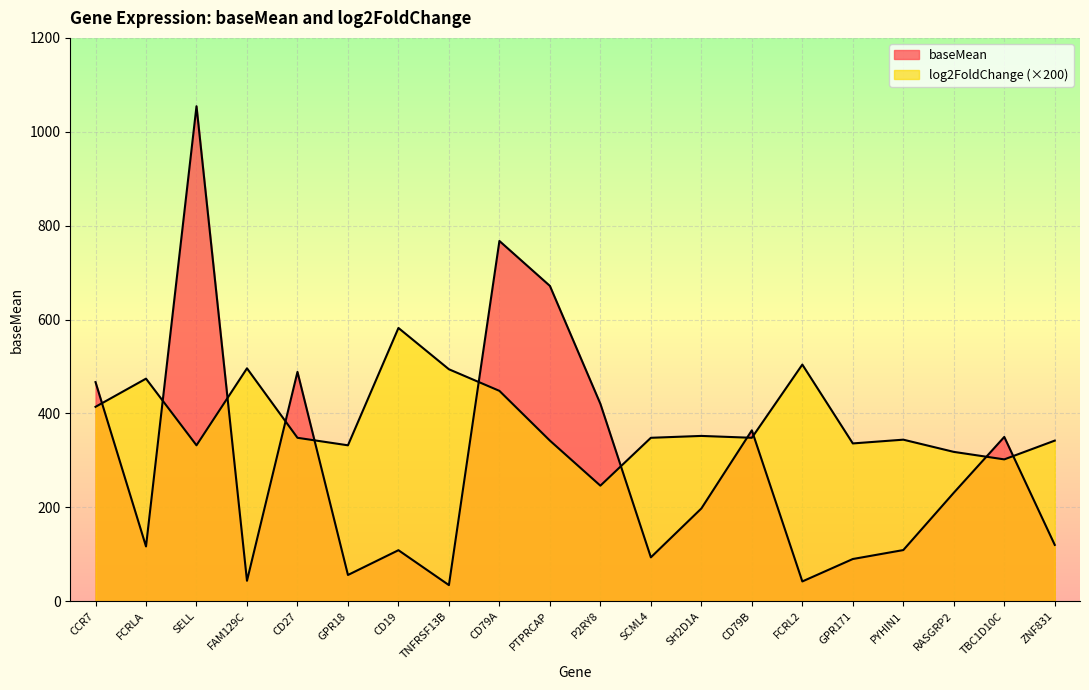

What is the difference between the highest and lowest values at PYHIN1?

235.2